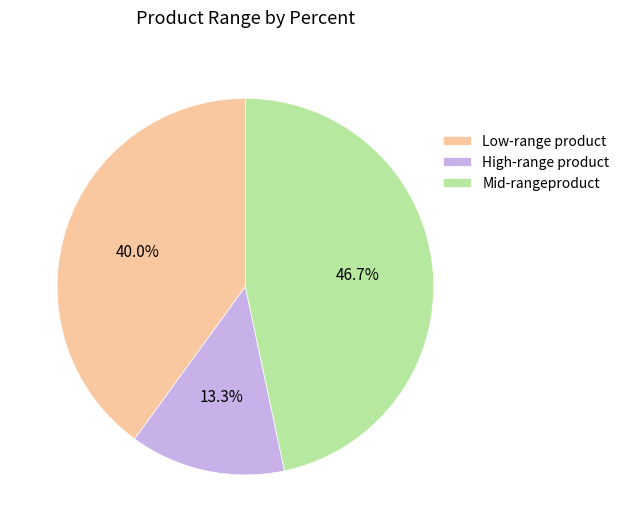

Rank the categories by value from highest to lowest.

Mid-rangeproduct, Low-range product, High-range product